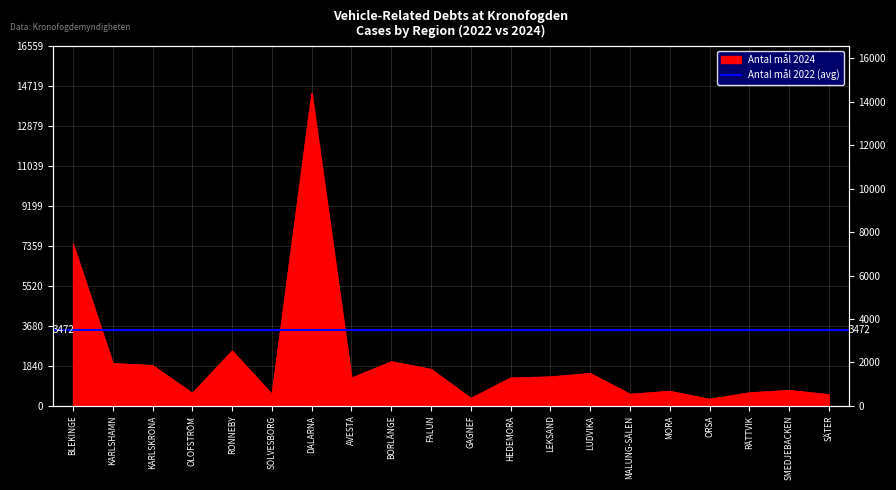

What is the label of the 19th point from the right?

KARLSHAMN